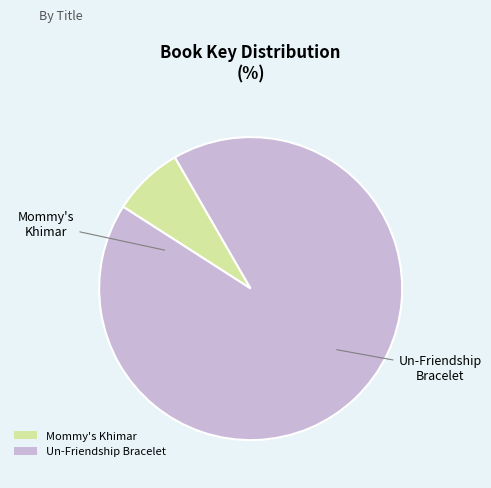

Between Un-Friendship Bracelet and Mommy's Khimar, which is larger?

Un-Friendship Bracelet